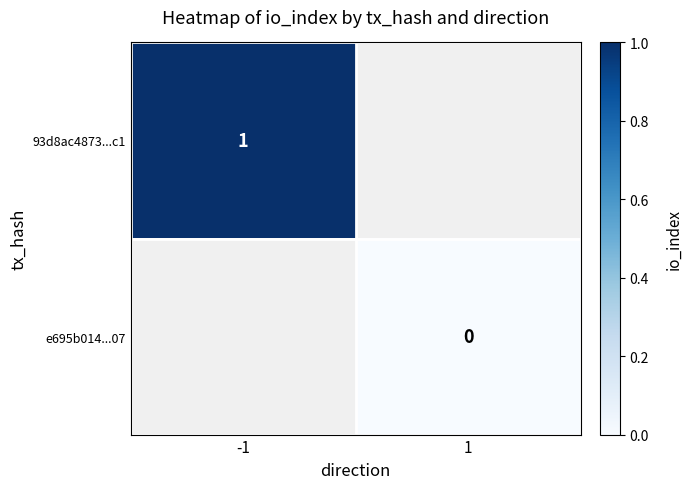

The value of 93d8ac4873...c1 at -1 is 1. True or false?

True